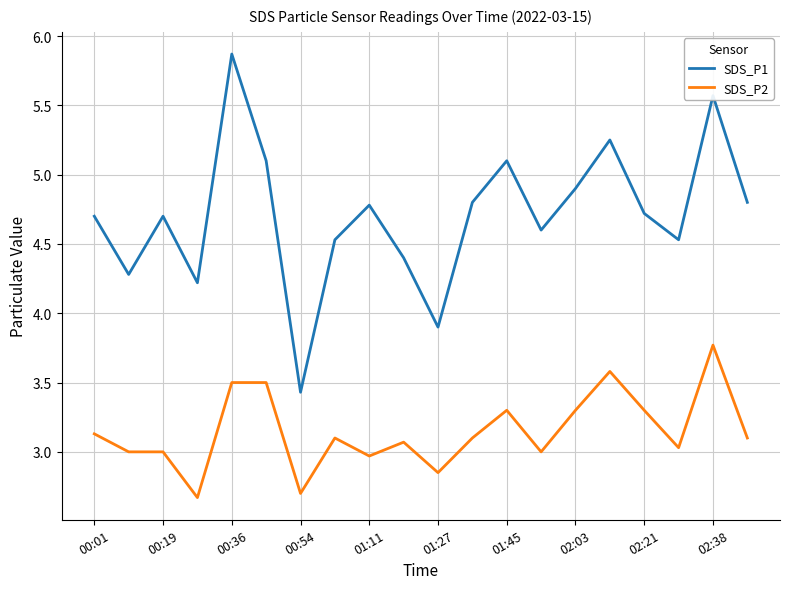

Which series has the widest spread of values?

SDS_P1